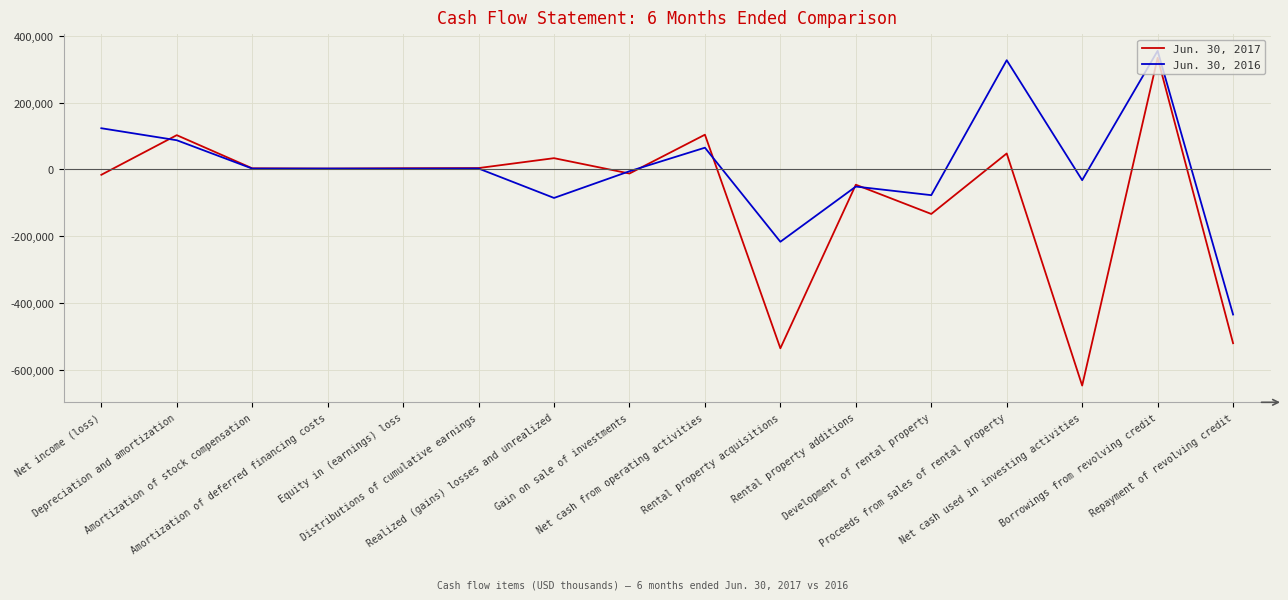

True or false: Jun. 30, 2016 has a value of -85717 at Realized (gains) losses and unrealized.

True